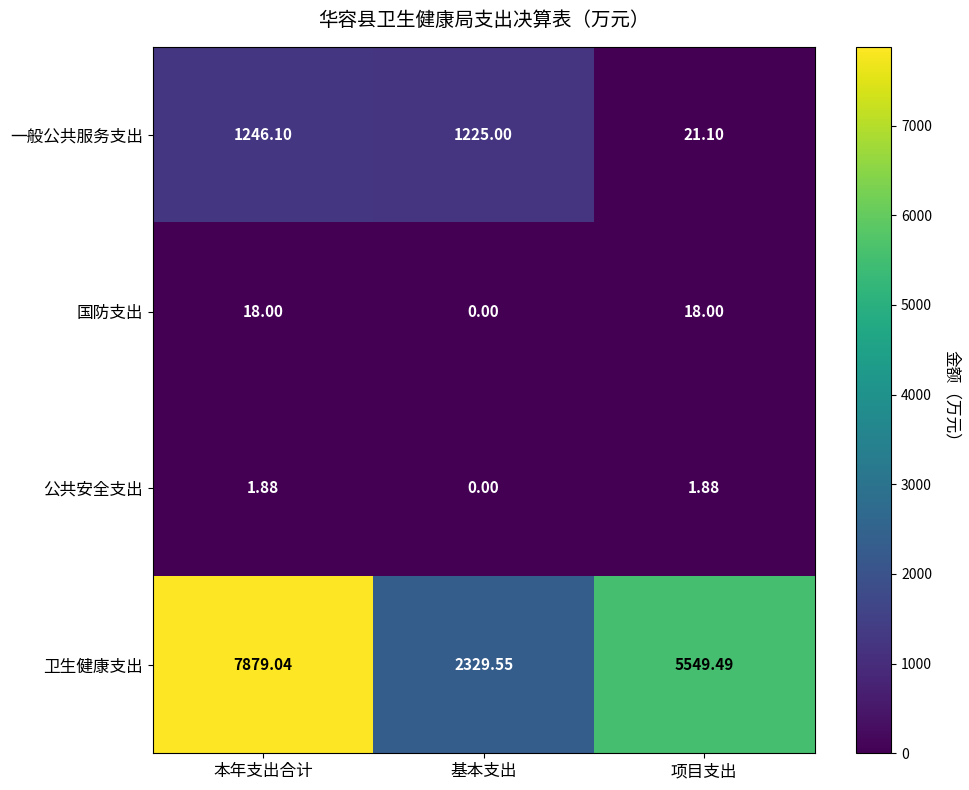

At which label does 公共安全支出 first exceed 1?

本年支出合计